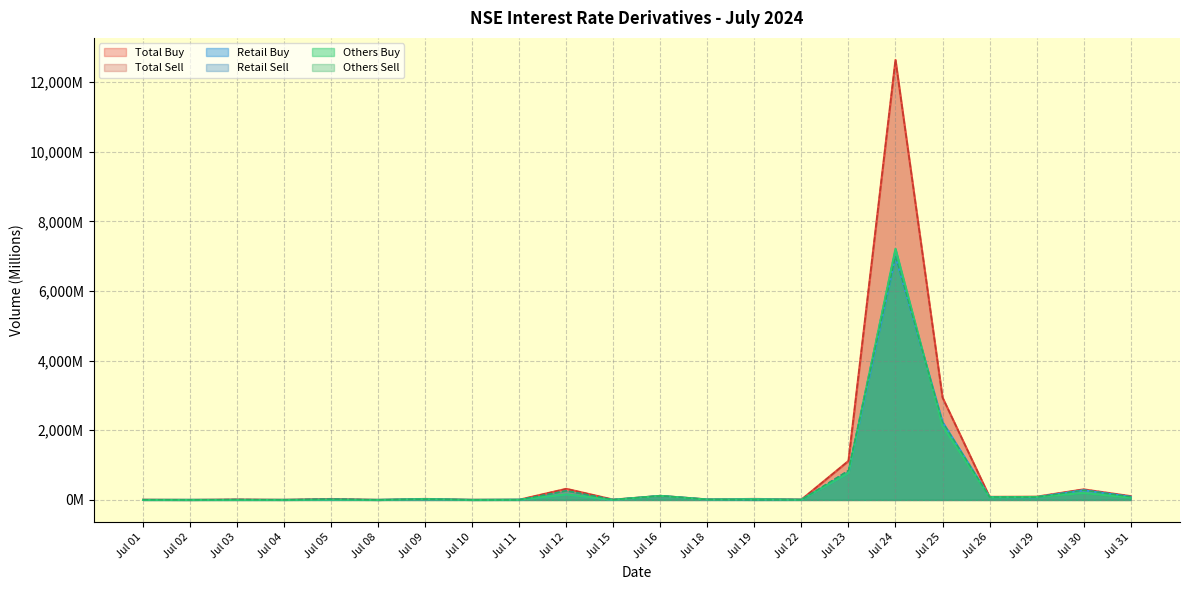

What is the difference between the second highest and minimum values in the Total Buy series?

2941.2